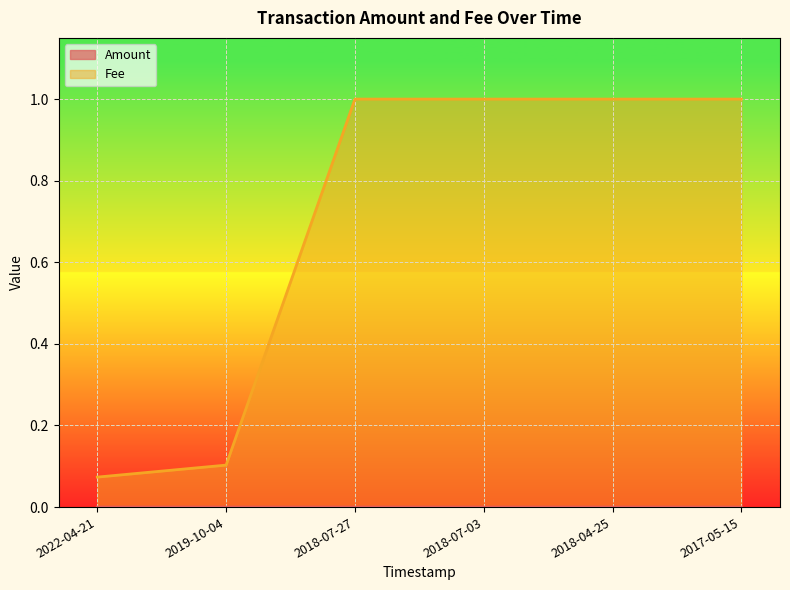

How many lines are shown in the chart?

2